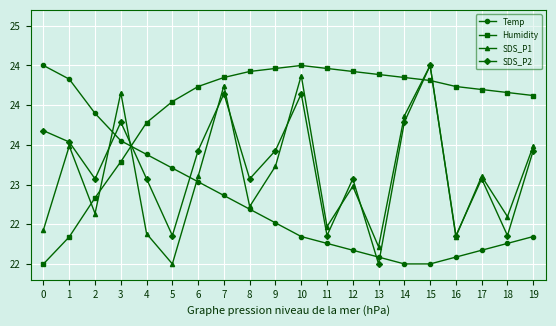

Is this an area chart (filled region under the line)?

No